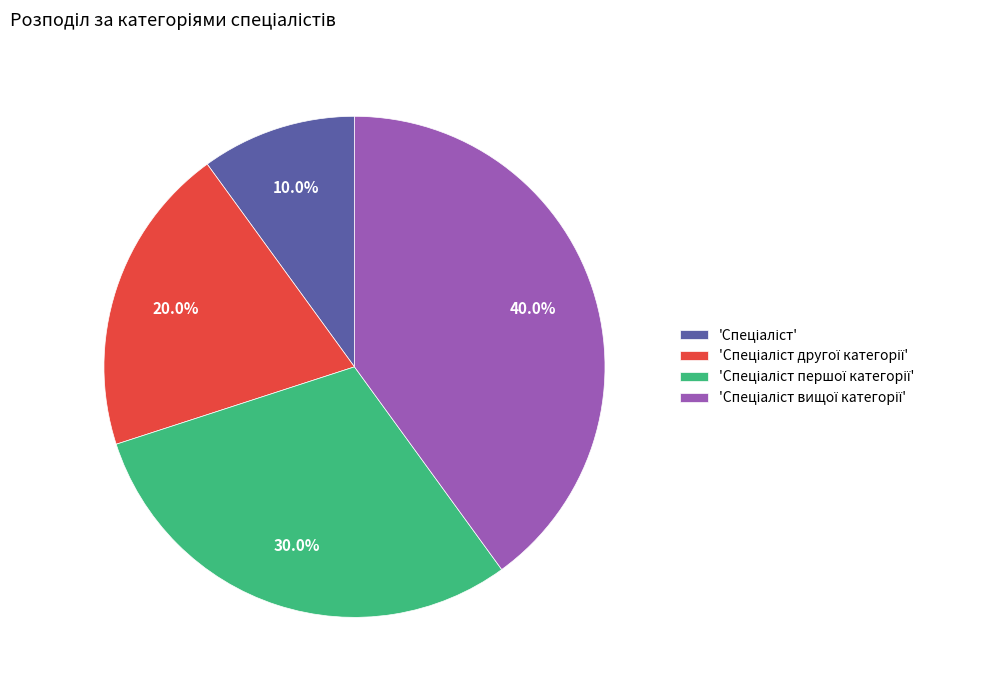

Count the number of slices in the pie.

4